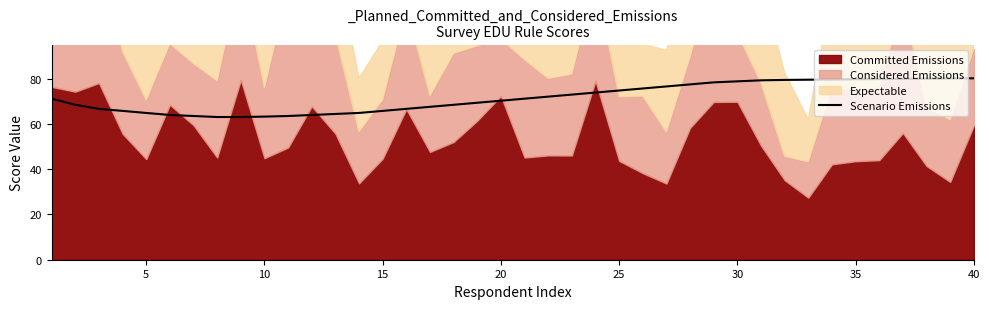

What is the highest value of the Scenario Emissions series?

80.1